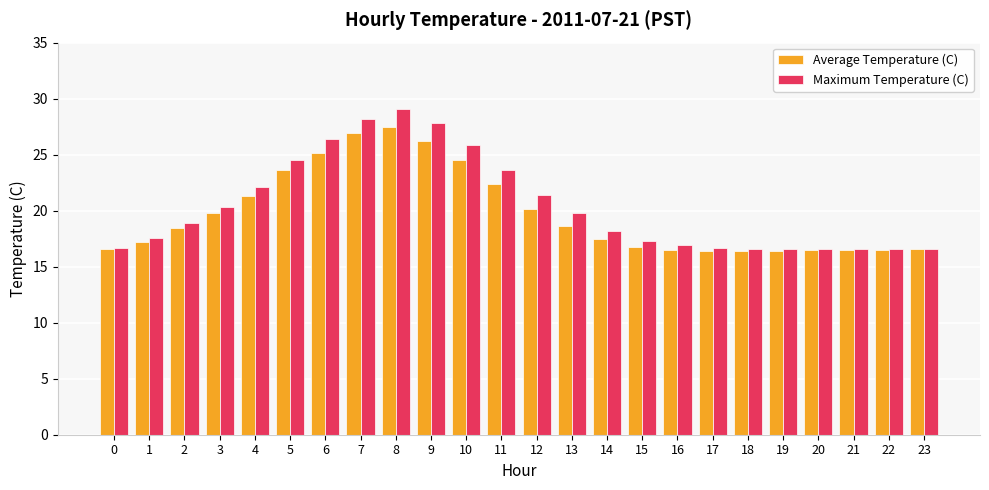

What is the value of the Average Temperature (C) bar at the 5th from the left?

21.3